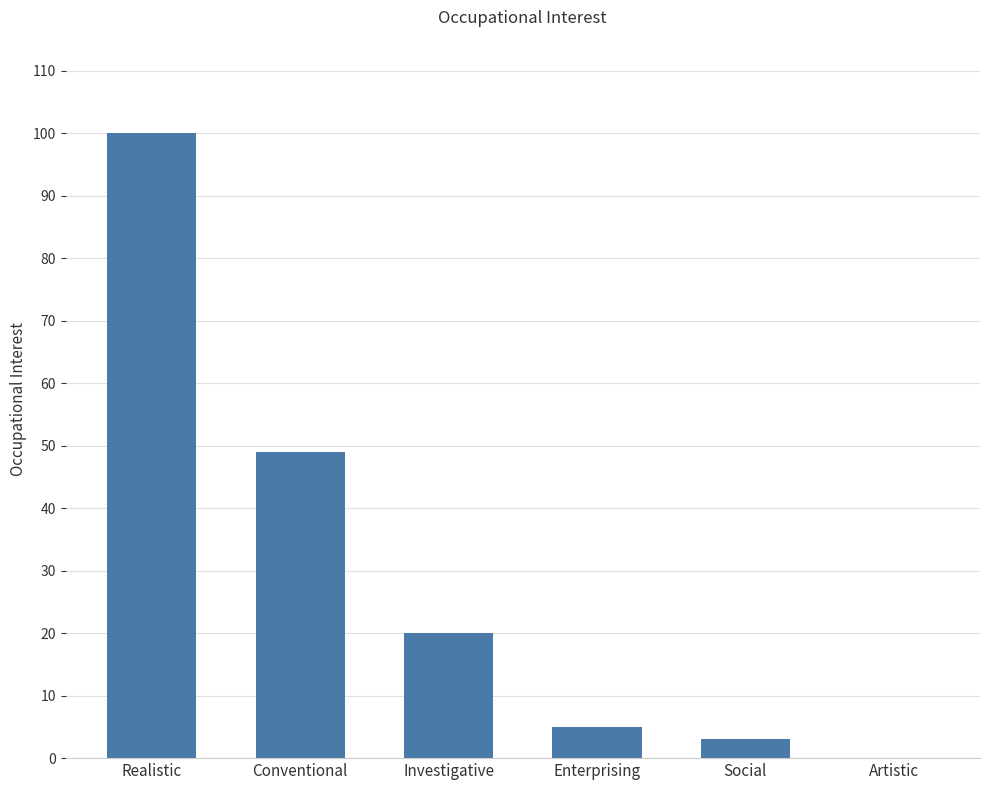

Reading right to left, what are all the values shown in this chart?

0	3	5	20	49	100